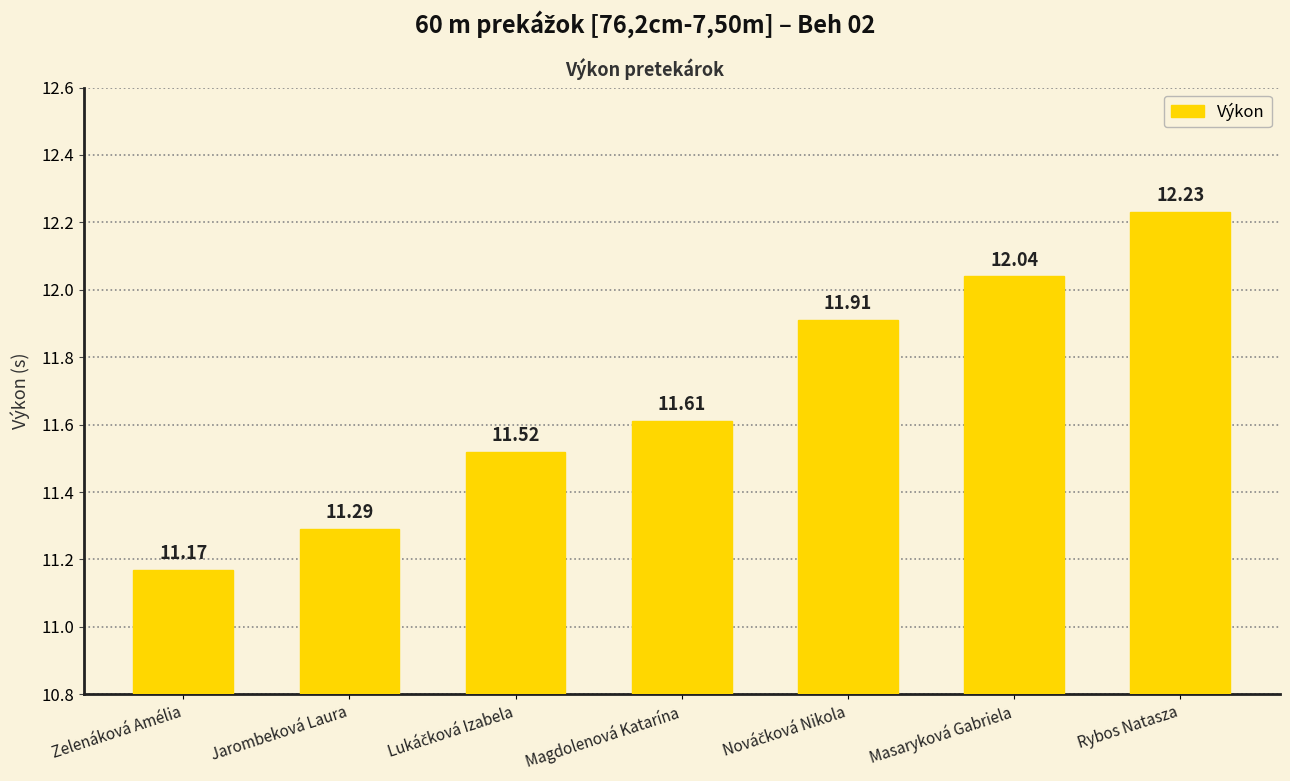

Between Masaryková Gabriela and Rybos Natasza, which is larger?

Rybos Natasza